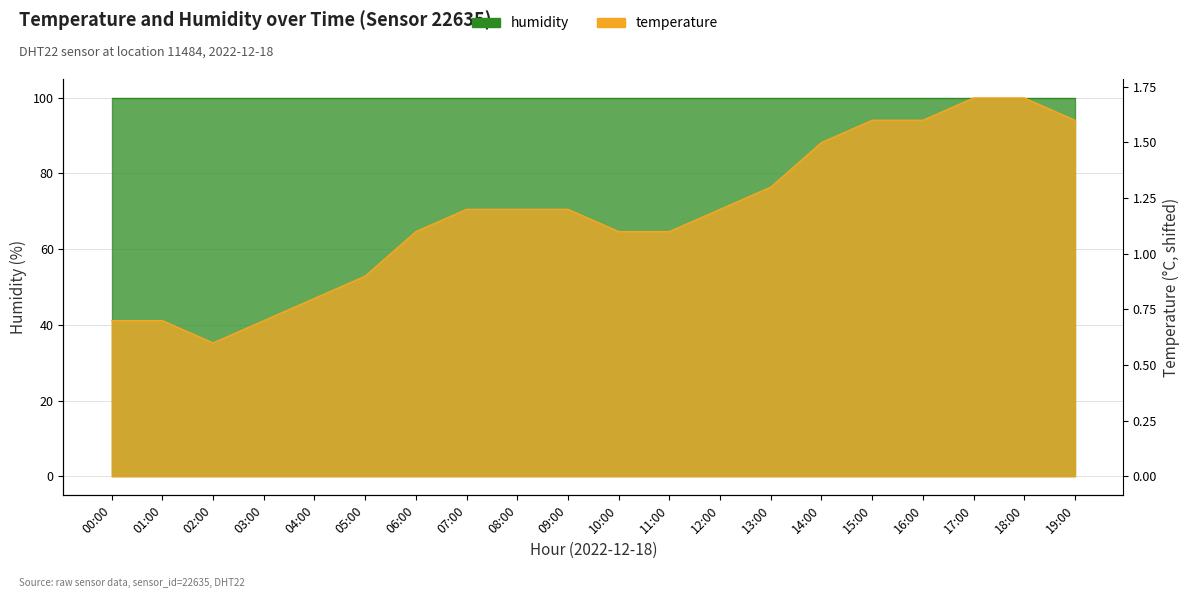

True or false: the data shows 1.1 at 11:00.

True